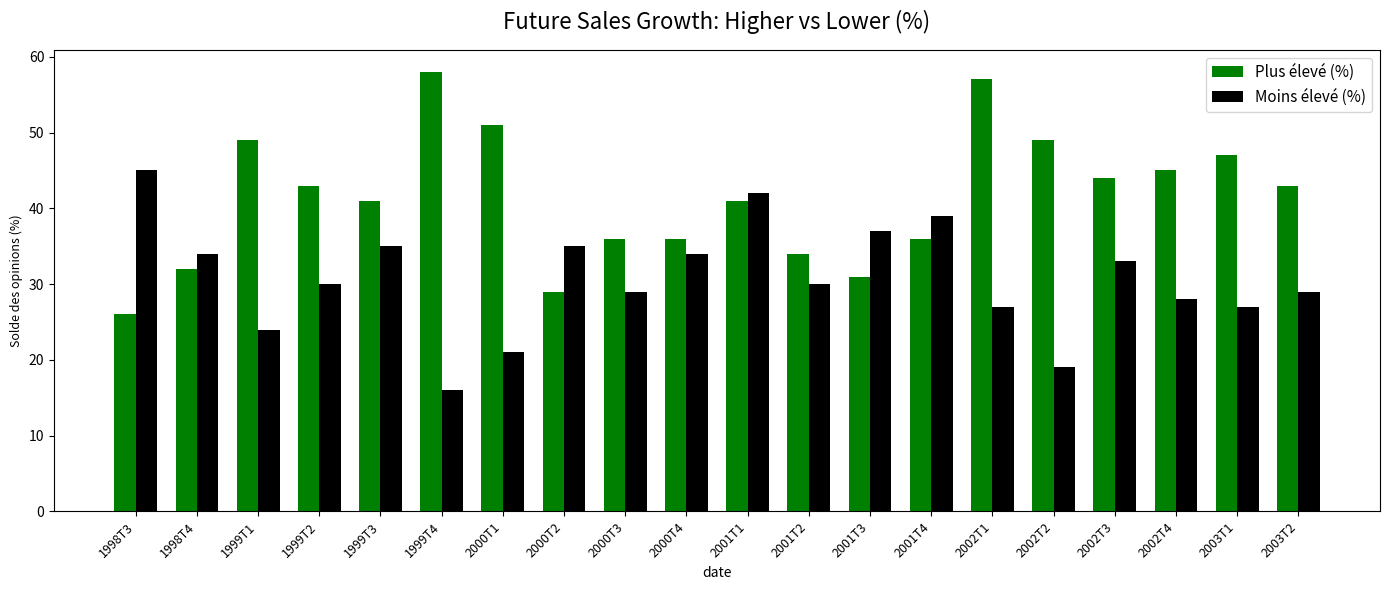

Reading right to left, transcribe all the data shown in this chart.

Plus élevé (%): 43	47	45	44	49	57	36	31	34	41	36	36	29	51	58	41	43	49	32	26
Moins élevé (%): 29	27	28	33	19	27	39	37	30	42	34	29	35	21	16	35	30	24	34	45